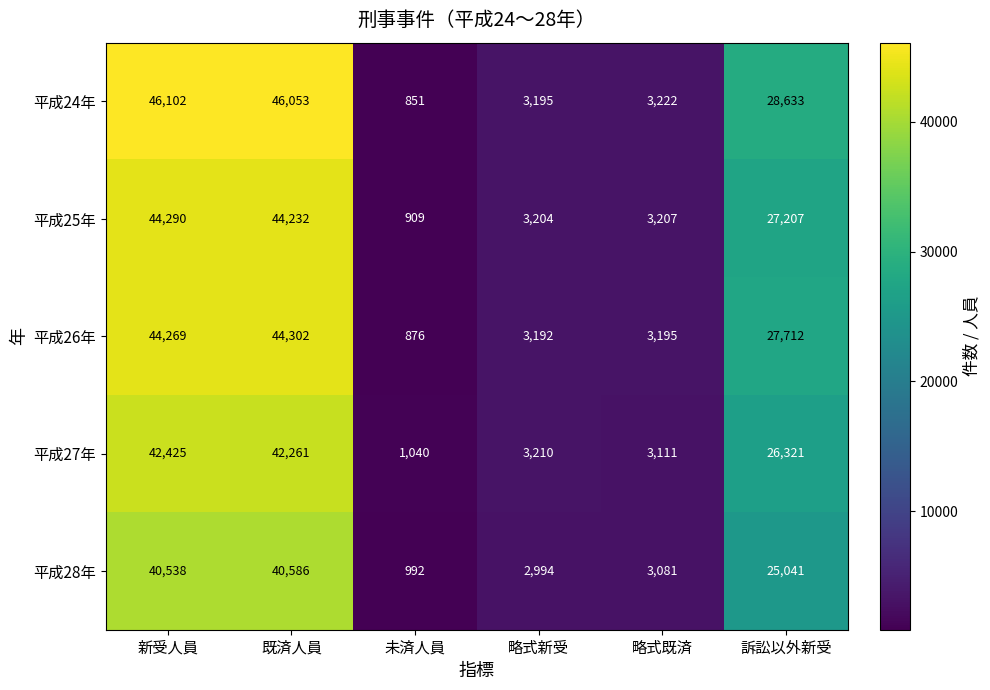

At which label does 平成24年 first exceed 28633?

新受人員